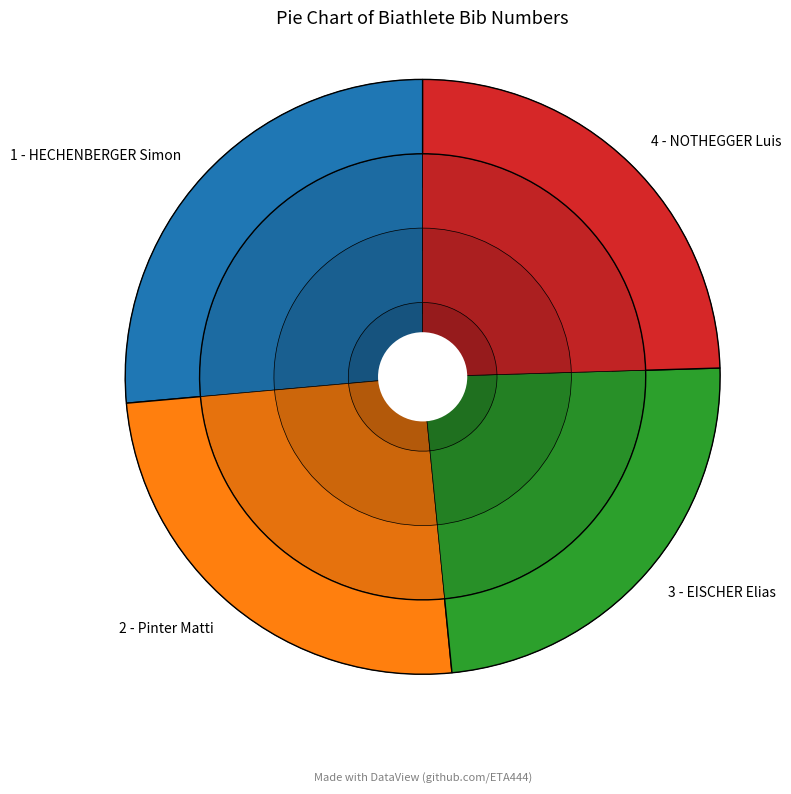

To the nearest percent, what is the combined percentage of 2 - Pinter Matti and 3 - EISCHER Elias?

49%